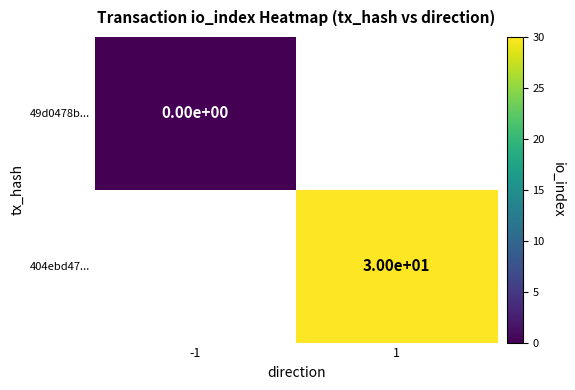

True or false: 404ebd47... has a value of 30 at 1.

True